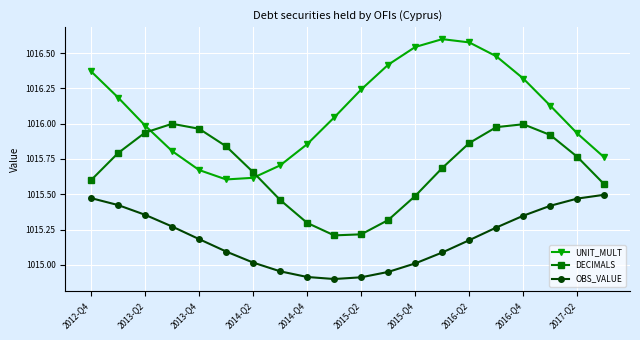

What is the difference between the maximum and second lowest values in the OBS_VALUE series?

0.6